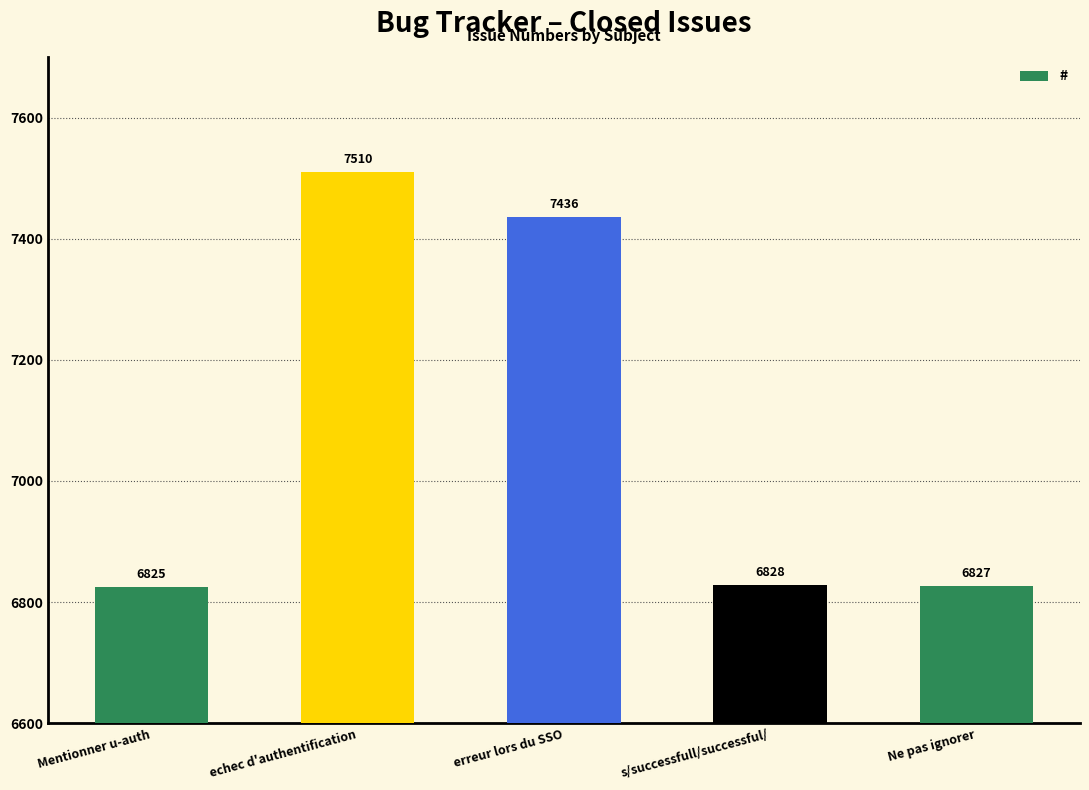

What is the sum of the values at echec d'authentification and Ne pas ignorer?

14337